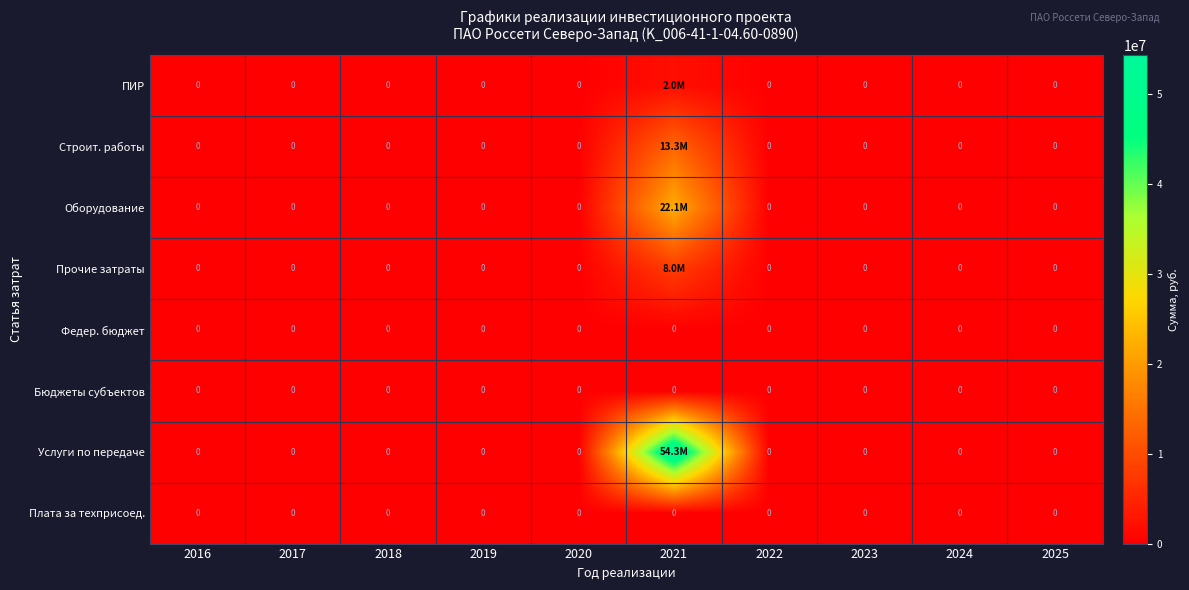

The Плата за техприсоед. series shows 0 at 2019. True or false?

True